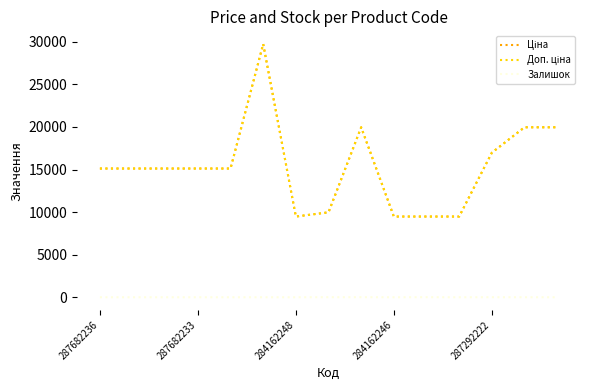

Reading right to left, list all the values displayed in this chart.

Ціна: 19964.2	19964.2	16976.3	9480.1	9480.1	9480.1	19964.2	9975.0	9480.1	29747.2	15120.0	15120.0	15120.0	15120.0	15120.0
Доп. ціна: 19964.2	19964.2	16976.3	9480.1	9480.1	9480.1	19964.2	9975.0	9480.1	29747.2	15120.0	15120.0	15120.0	15120.0	15120.0
Залишок: 0.0	1.0	5.0	0.0	8.0	0.0	7.0	7.0	0.0	0.0	0.0	0.0	0.0	0.0	0.0